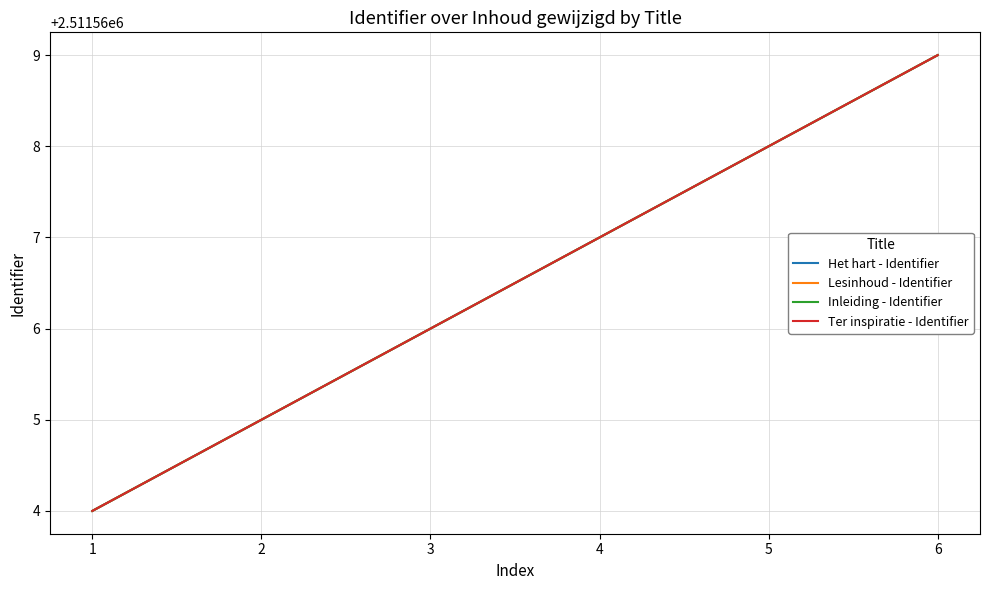

What is the sum of the Inleiding - Identifier values at 1 and 5?

5023132